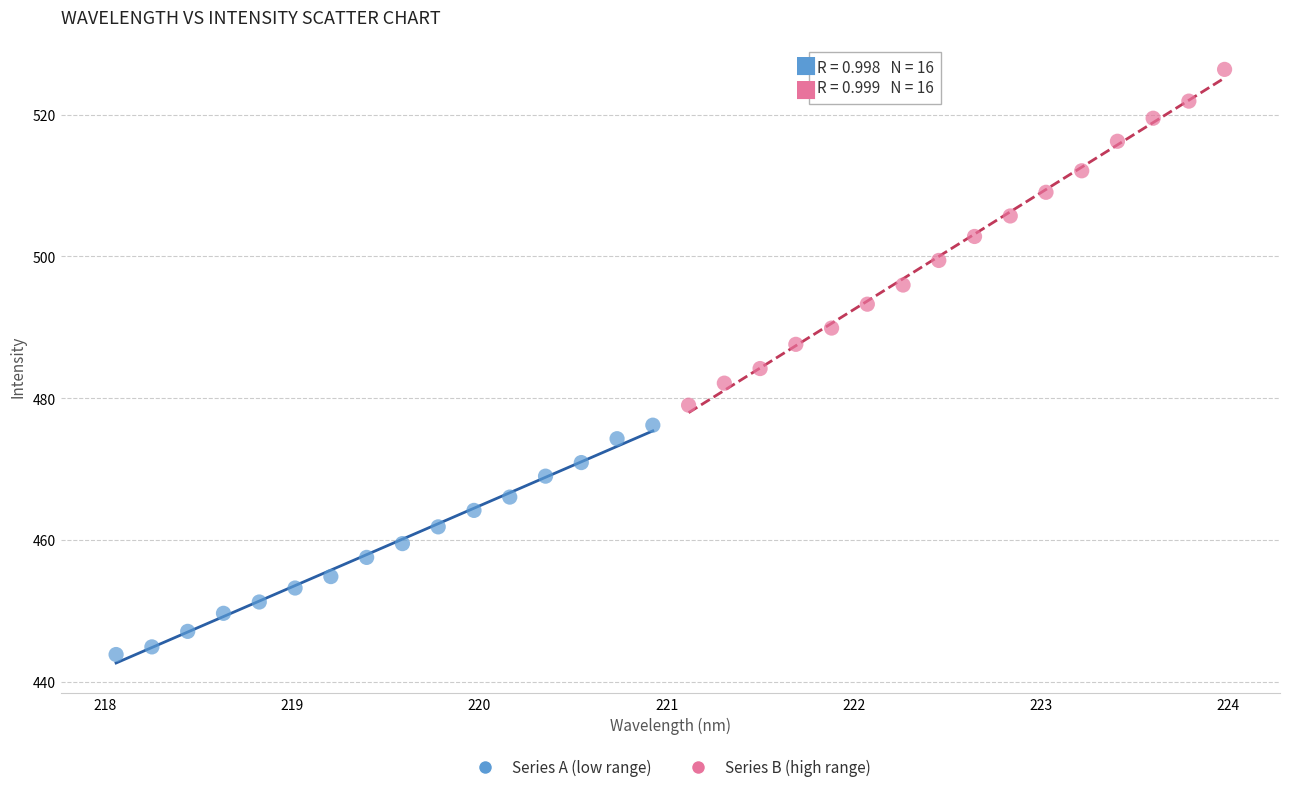

Which series reaches the maximum Y coordinate?

Series B (high range)